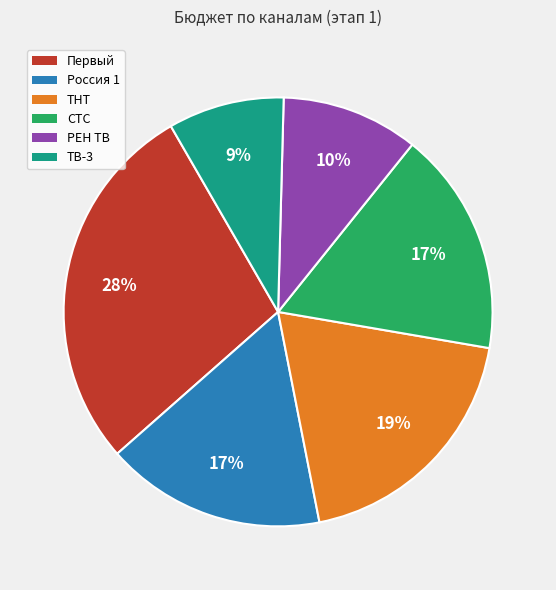

What percentage is the РЕН ТВ slice, to the nearest percent?

10%